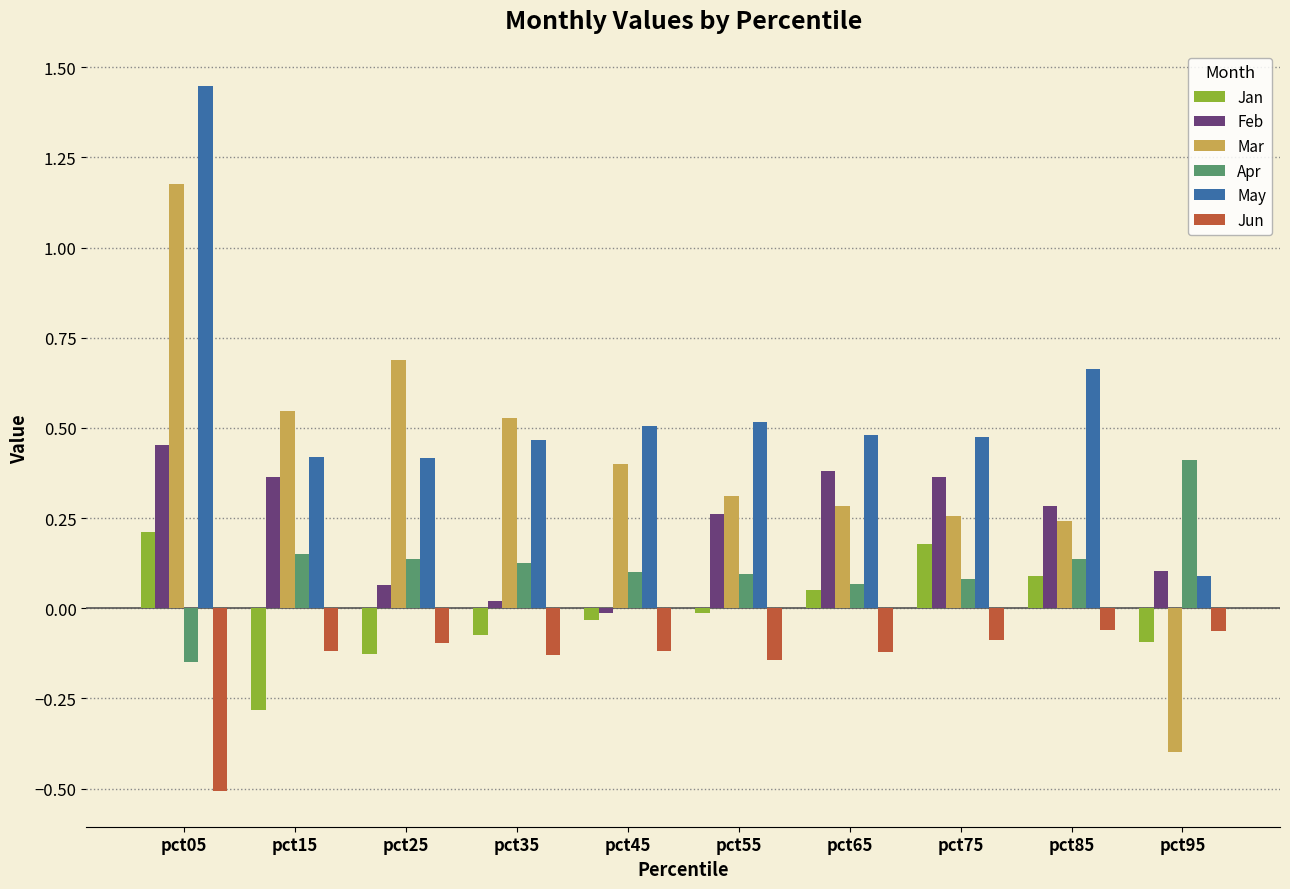

Are the bars horizontal?

No